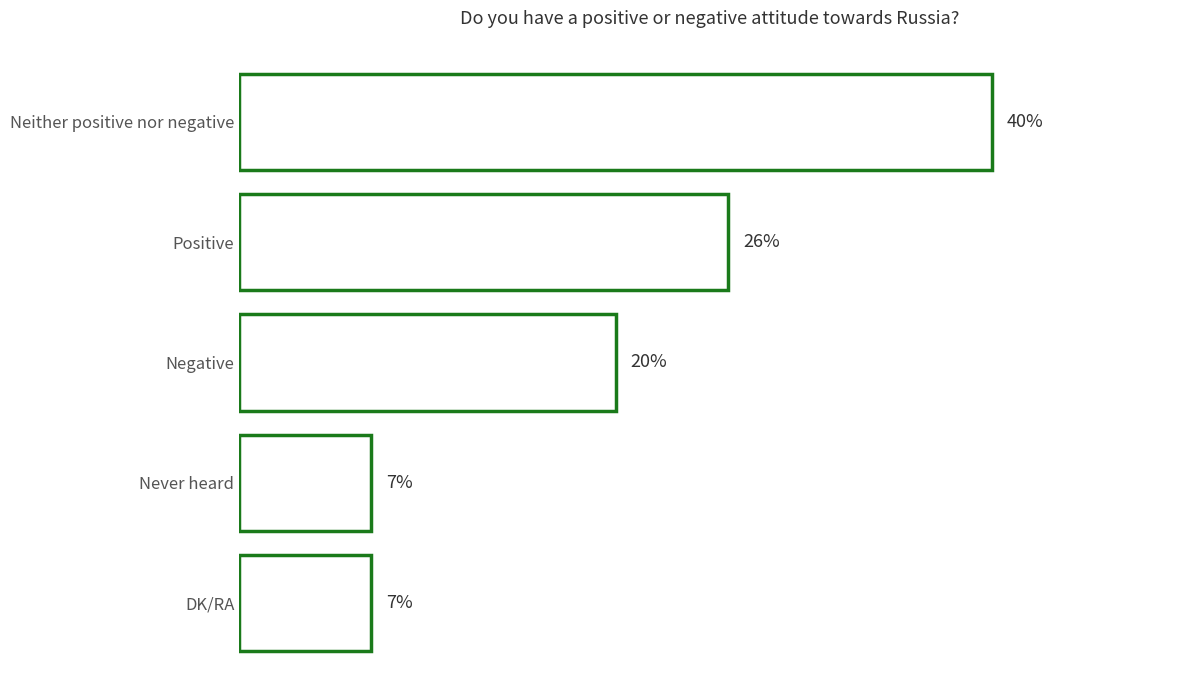

Between DK/RA and Negative, which is larger?

Negative